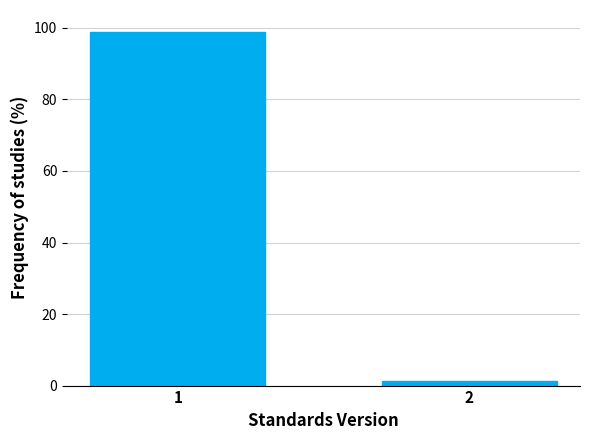

Reading right to left, transcribe all the data shown in this chart.

1.2	98.8